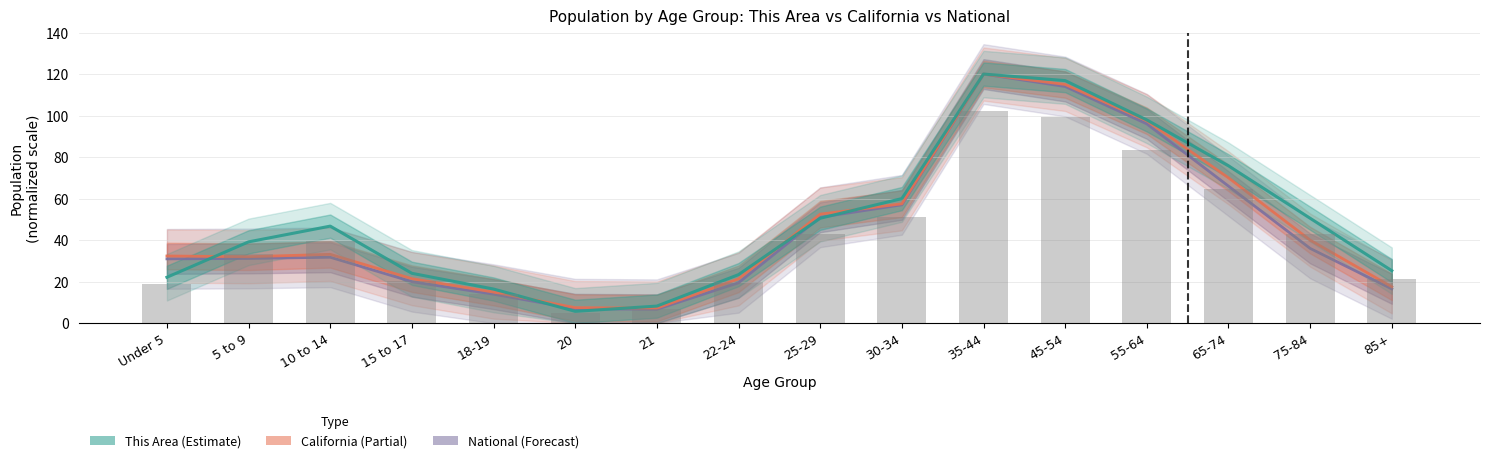

Between 55-64 and 85+, which is larger?

55-64